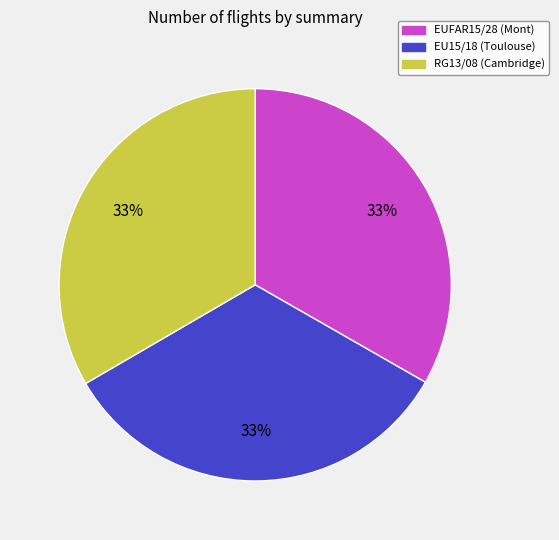

True or false: RG13/08 (Cambridge) accounts for 44% of the total.

False